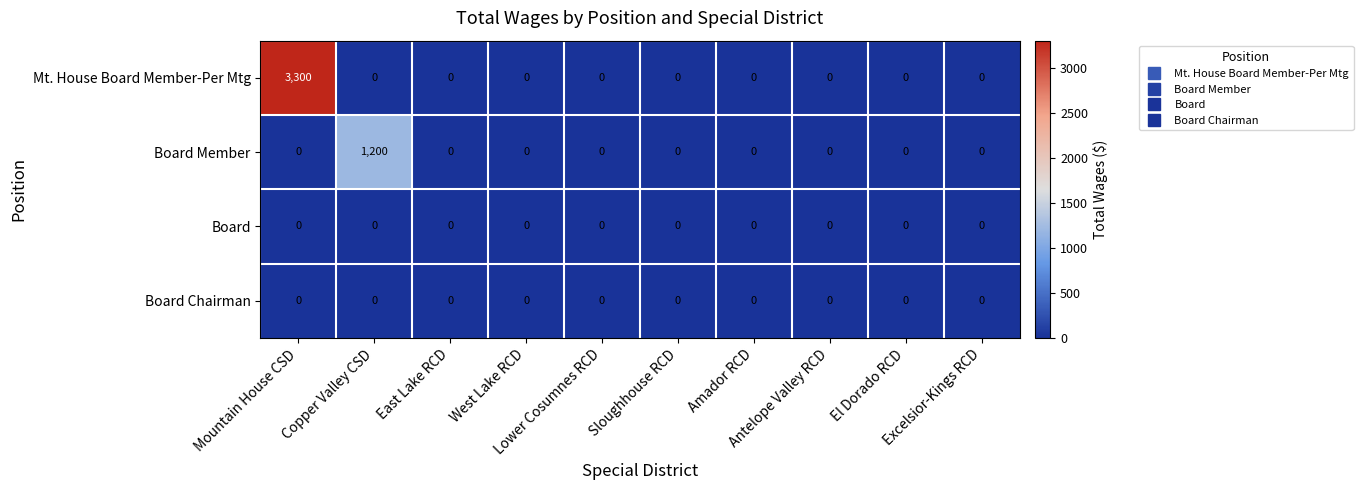

What is the greatest value displayed?

3300